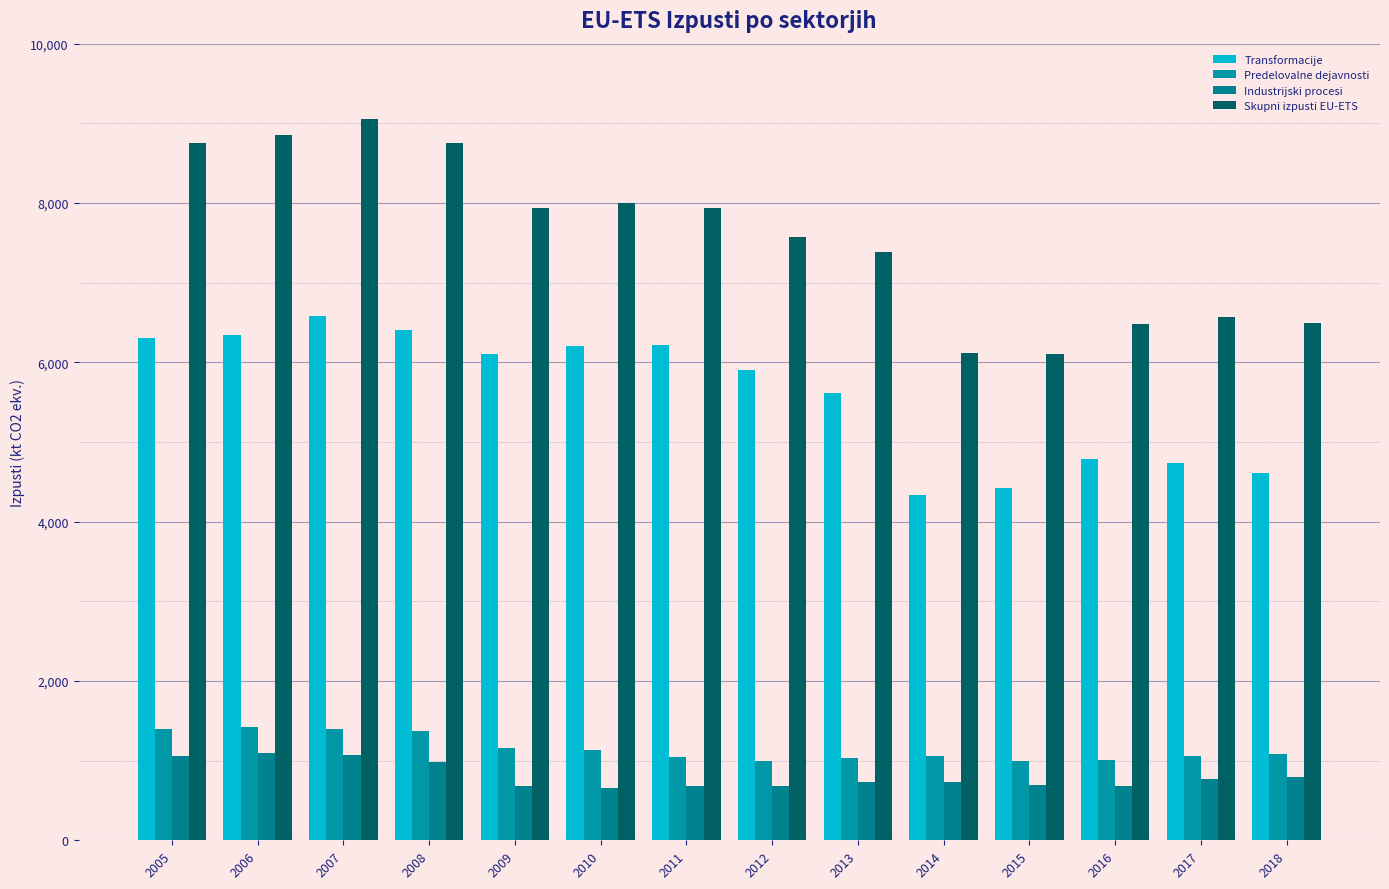

Count the number of data series in this chart.

4